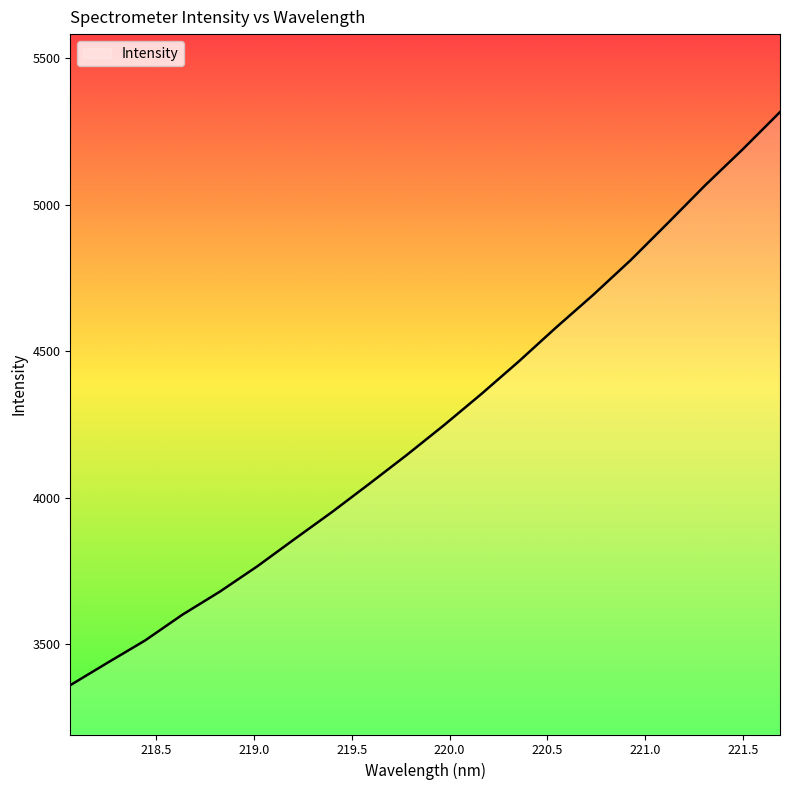

How many distinct data groups are displayed?

1